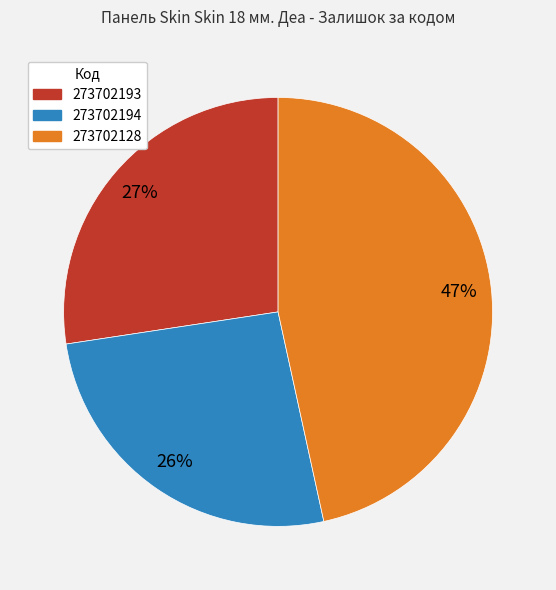

Rank the categories by value from highest to lowest.

273702128, 273702193, 273702194